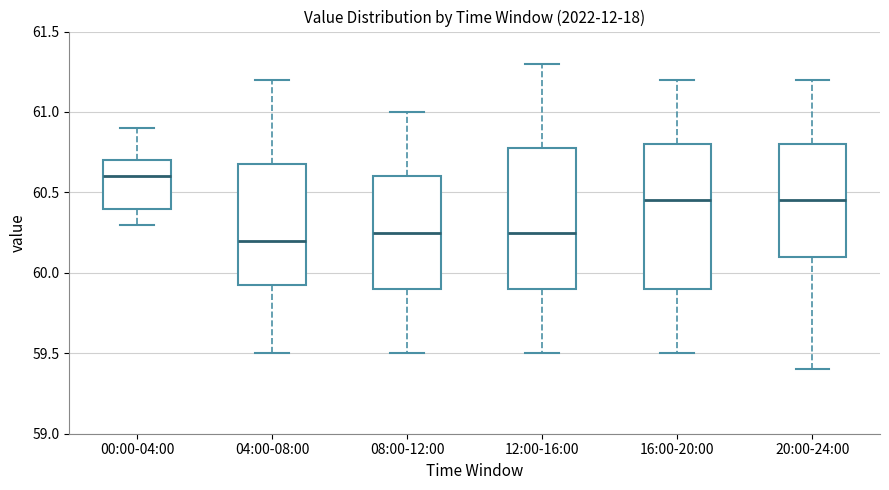

Reading left to right, read every box against the y-axis: the position of its median line, the range the box covers, and the ends of its whiskers. The values are not printed on the chart, so give them approximately, as read against the axis.

00:00-04:00: median 60.60, box 60.40 to 60.70, whiskers 60.30 to 60.90
04:00-08:00: median 60.20, box 59.95 to 60.70, whiskers 59.50 to 61.20
08:00-12:00: median 60.25, box 59.90 to 60.60, whiskers 59.50 to 61.00
12:00-16:00: median 60.25, box 59.90 to 60.80, whiskers 59.50 to 61.30
16:00-20:00: median 60.45, box 59.90 to 60.80, whiskers 59.50 to 61.20
20:00-24:00: median 60.45, box 60.10 to 60.80, whiskers 59.40 to 61.20